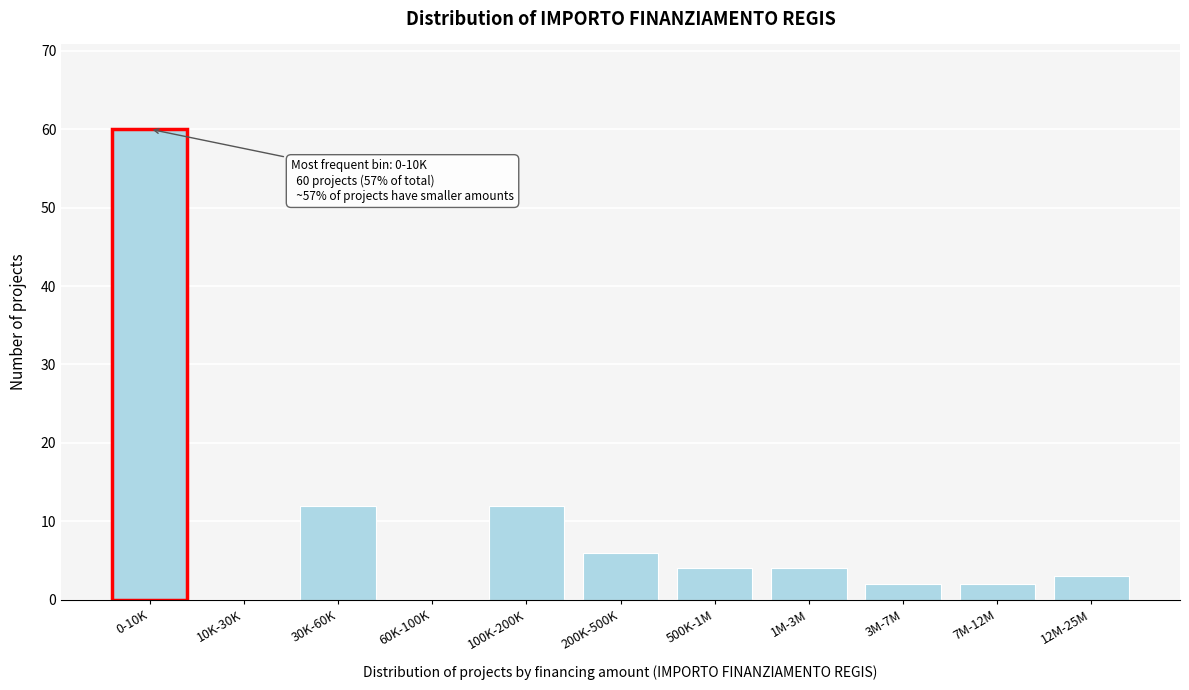

Reading left to right, what are all the values shown in this chart?

0-10K=60	10K-30K=0	30K-60K=12	60K-100K=0	100K-200K=12	200K-500K=6	500K-1M=4	1M-3M=4	3M-7M=2	7M-12M=2	12M-25M=3